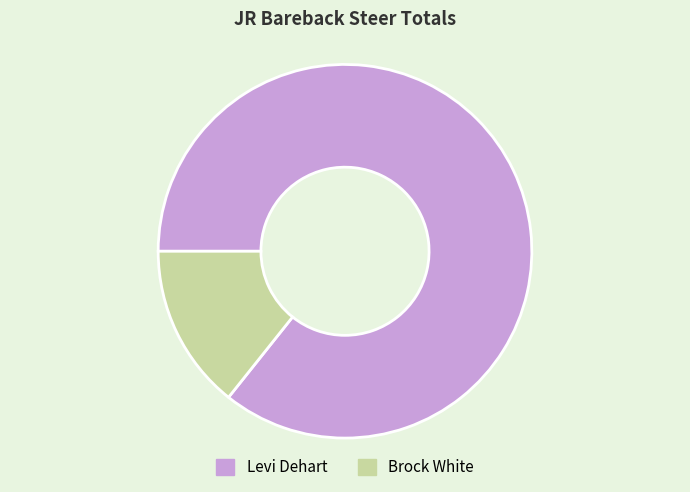

Rank the categories by value from highest to lowest.

Levi Dehart, Brock White